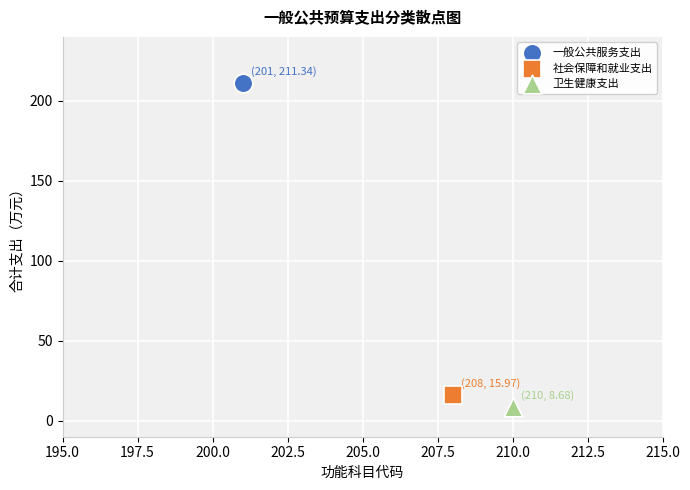

Which series contains the highest Y value?

一般公共服务支出